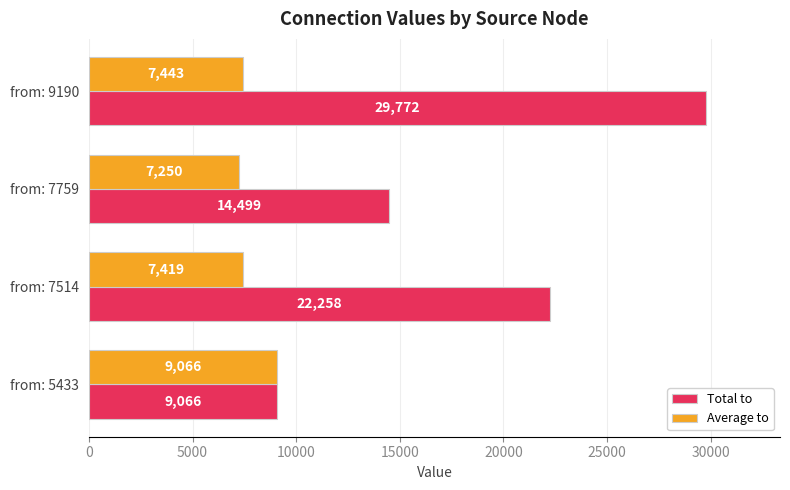

List the series in order of their overall mean, lowest first.

Average to, Total to